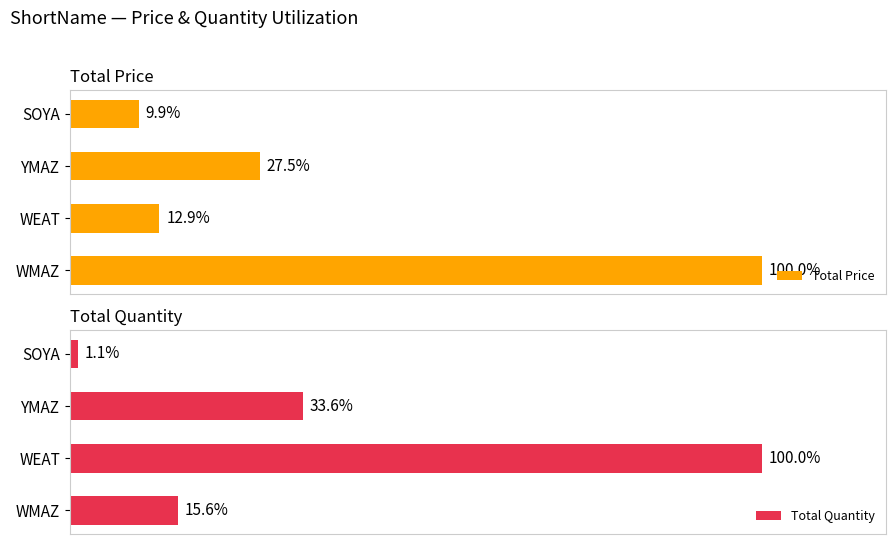

Rank the series by their maximum value, from highest to lowest.

Total Price, Total Quantity